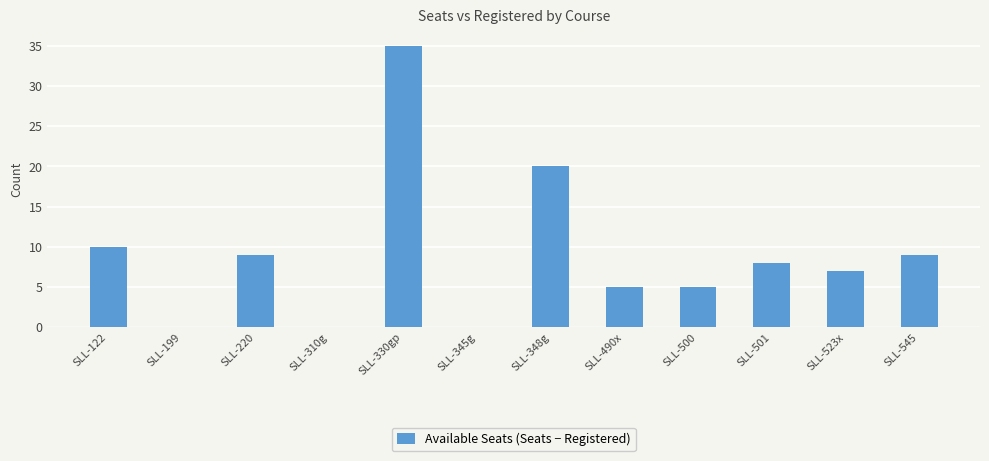

What is the average value?

9